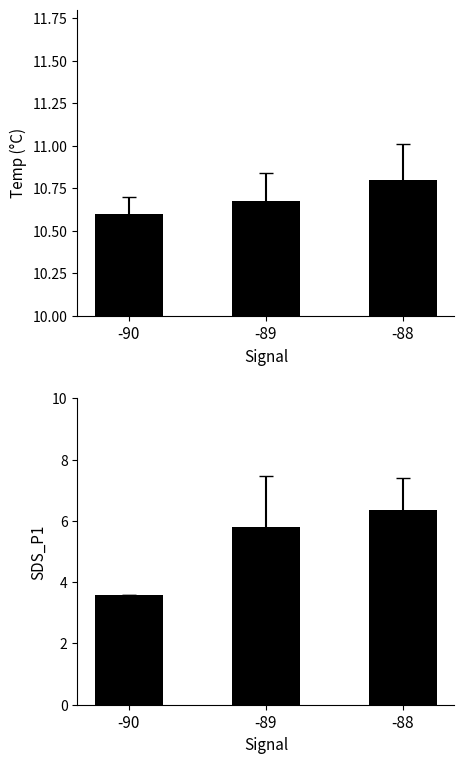

The SDS_P1 series shows 3.2 at -89. True or false?

False